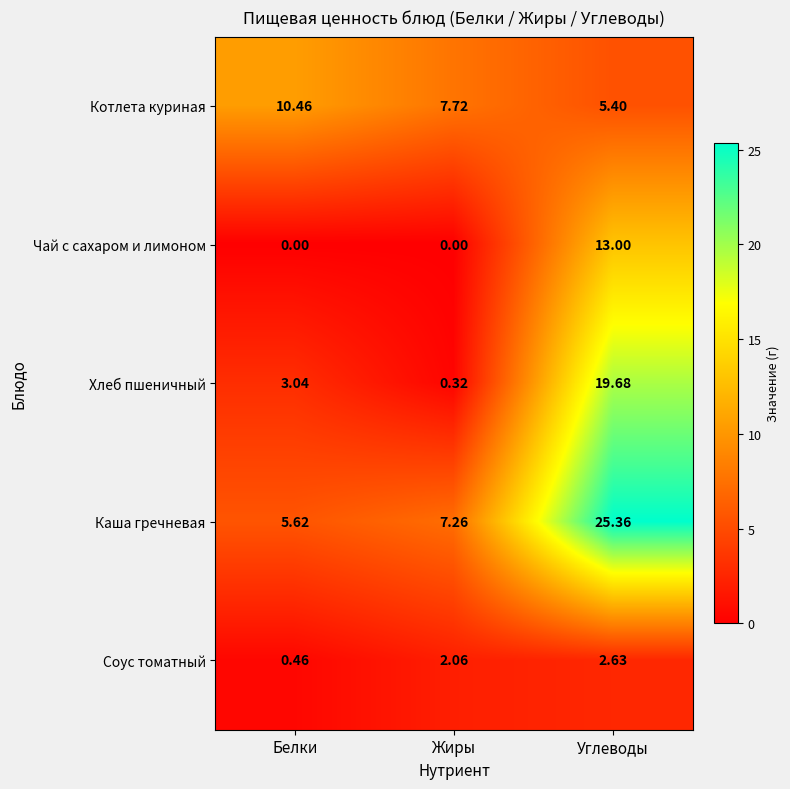

At Углеводы, list the series in order from smallest to largest.

Соус томатный, Котлета куриная, Чай с сахаром и лимоном, Хлеб пшеничный, Каша гречневая